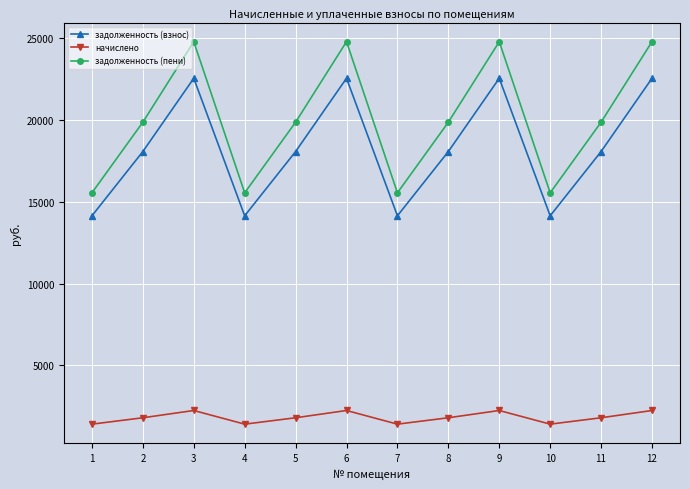

What is the average value of the задолженность (пени) series?

20068.0